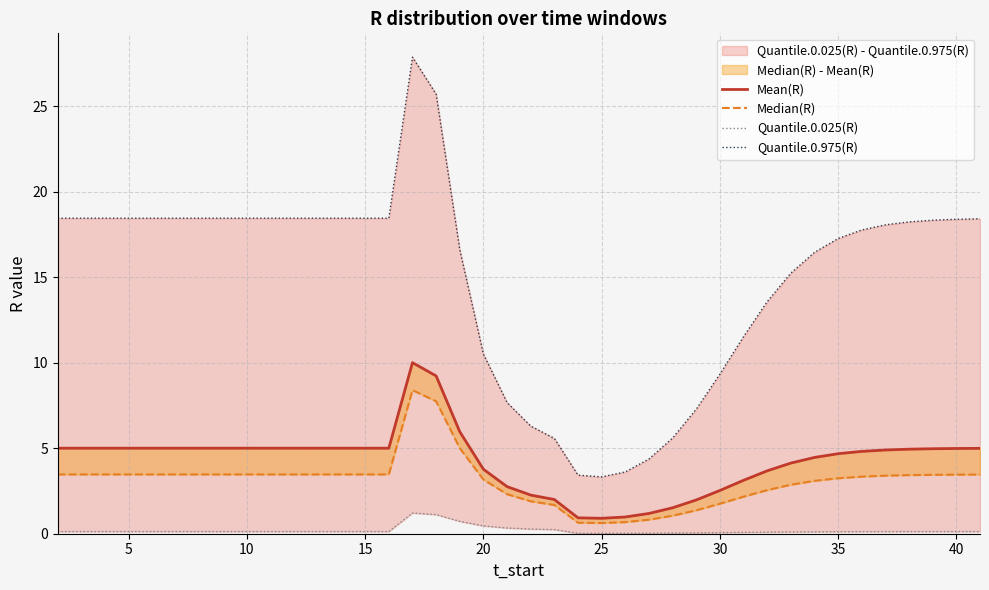

True or false: Median(R) and Quantile.0.975(R) cross at least once.

False